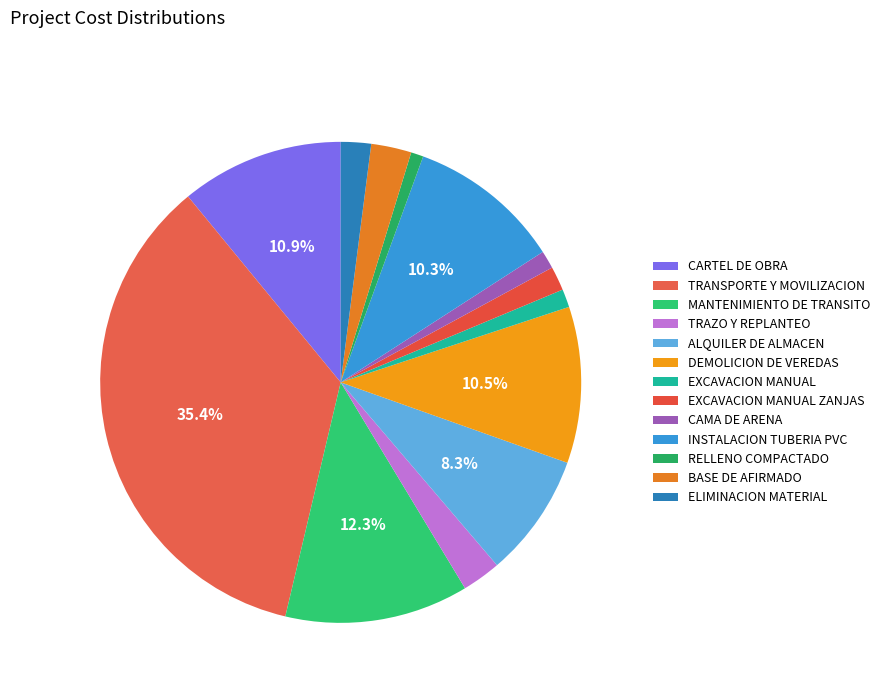

Rank the categories by value from lowest to highest.

RELLENO COMPACTADO, CAMA DE ARENA, EXCAVACION MANUAL, EXCAVACION MANUAL ZANJAS, ELIMINACION MATERIAL, TRAZO Y REPLANTEO, BASE DE AFIRMADO, ALQUILER DE ALMACEN, INSTALACION TUBERIA PVC, DEMOLICION DE VEREDAS, CARTEL DE OBRA, MANTENIMIENTO DE TRANSITO, TRANSPORTE Y MOVILIZACION